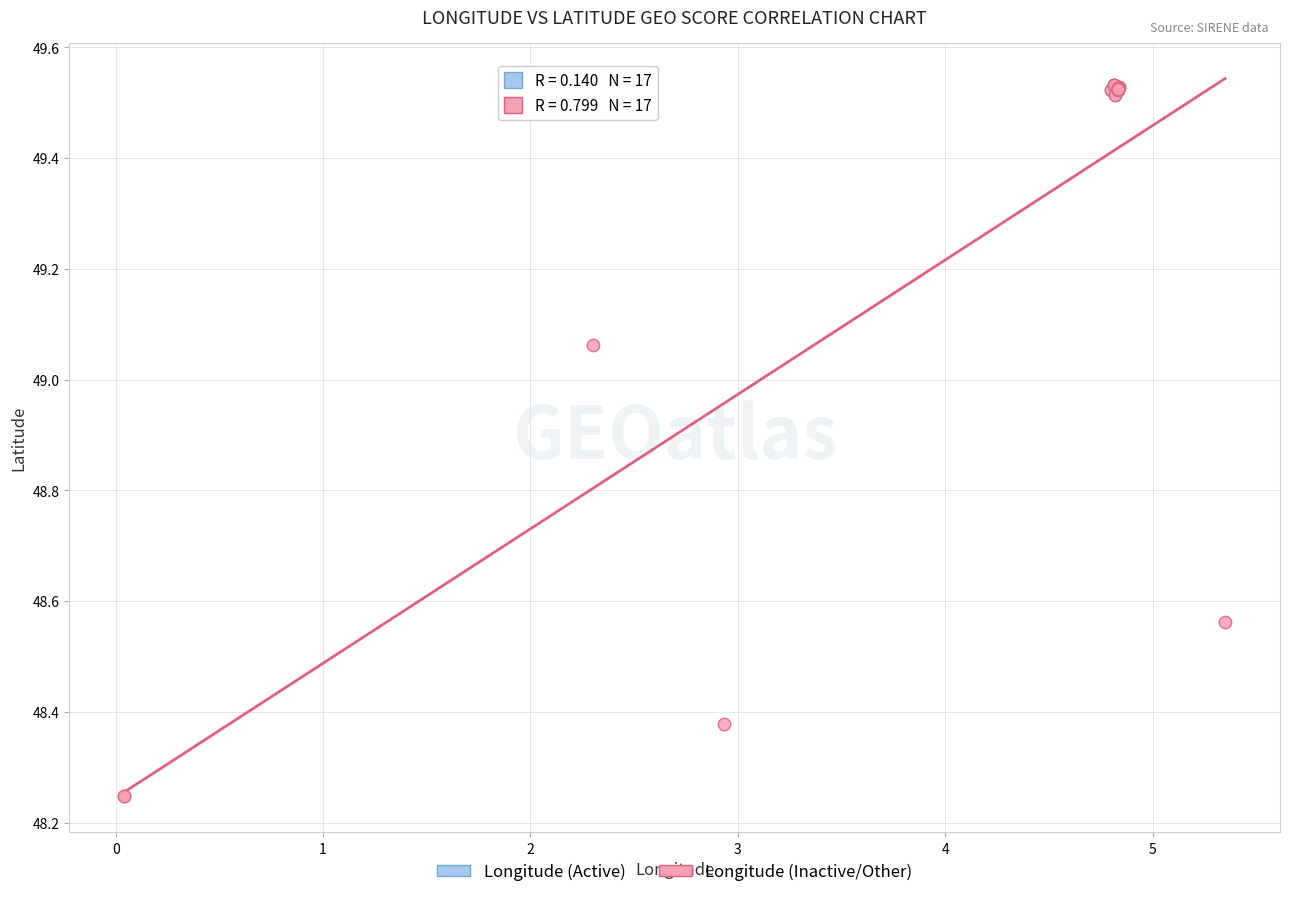

Which series contains the lowest Y value?

Longitude (Inactive/Other)